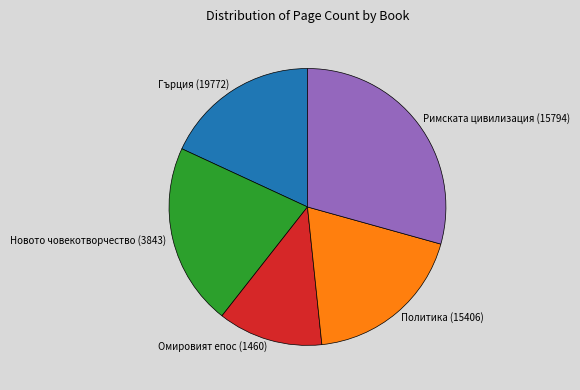

Rank the categories by value from highest to lowest.

Римската цивилизация (15794), Новото човекотворчество (3843), Политика (15406), Гърция (19772), Омировият епос (1460)